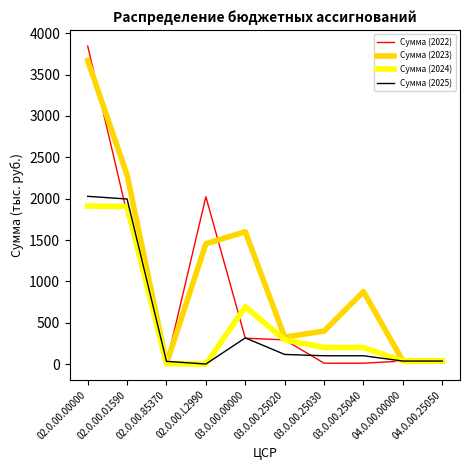

Which series has the largest range (max minus min)?

Сумма (2022)